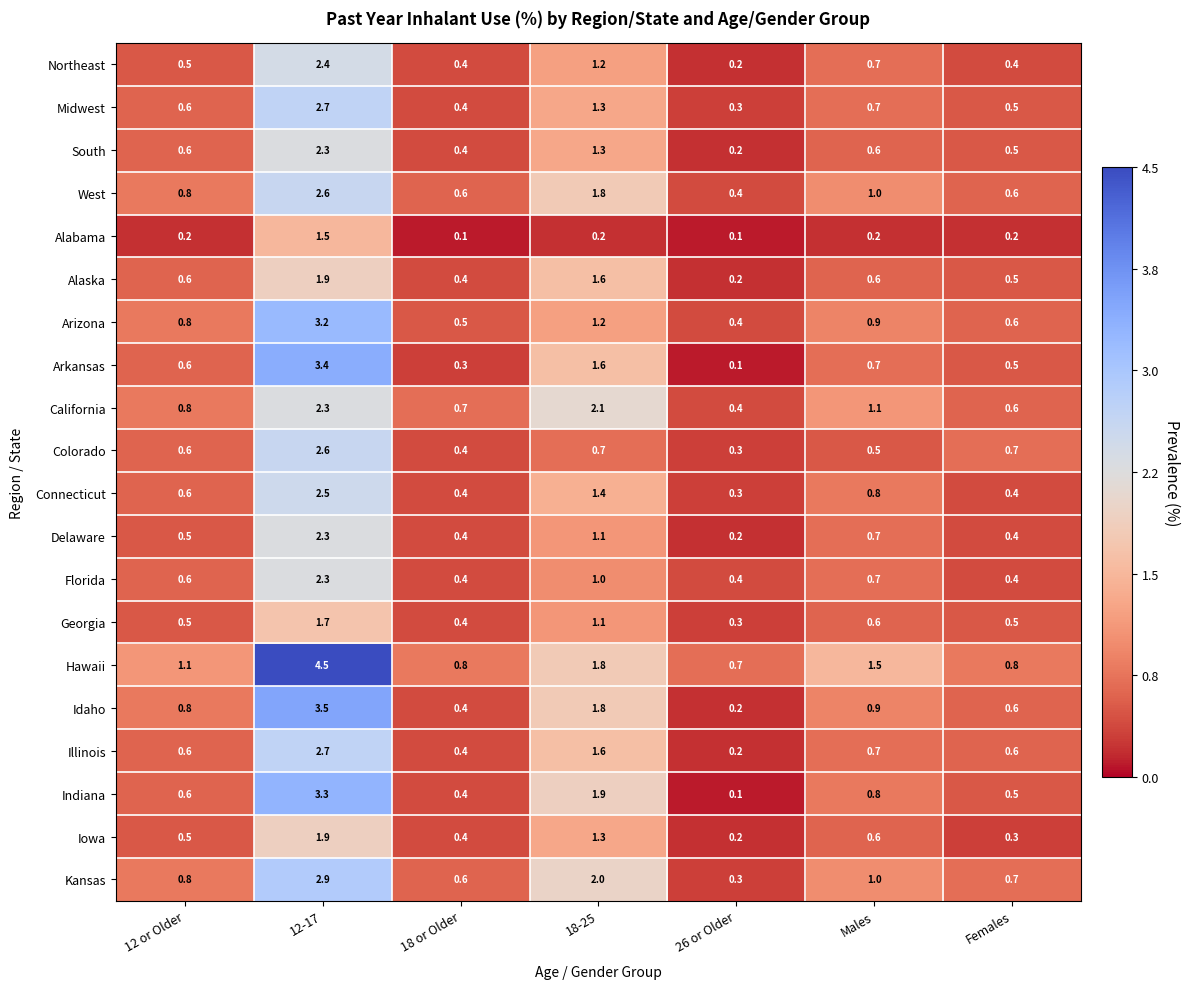

What is the spread (max minus min) of values at 12-17?

3.0